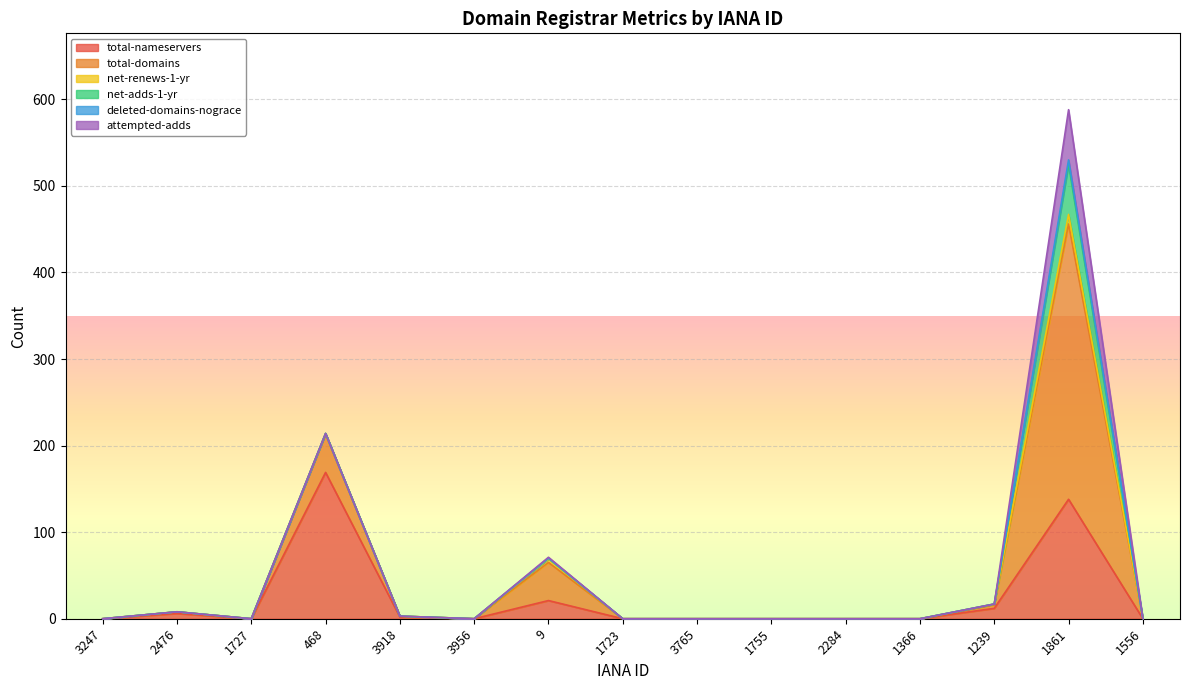

After their last crossing, which series has the higher values: total-nameservers or total-domains?

total-domains